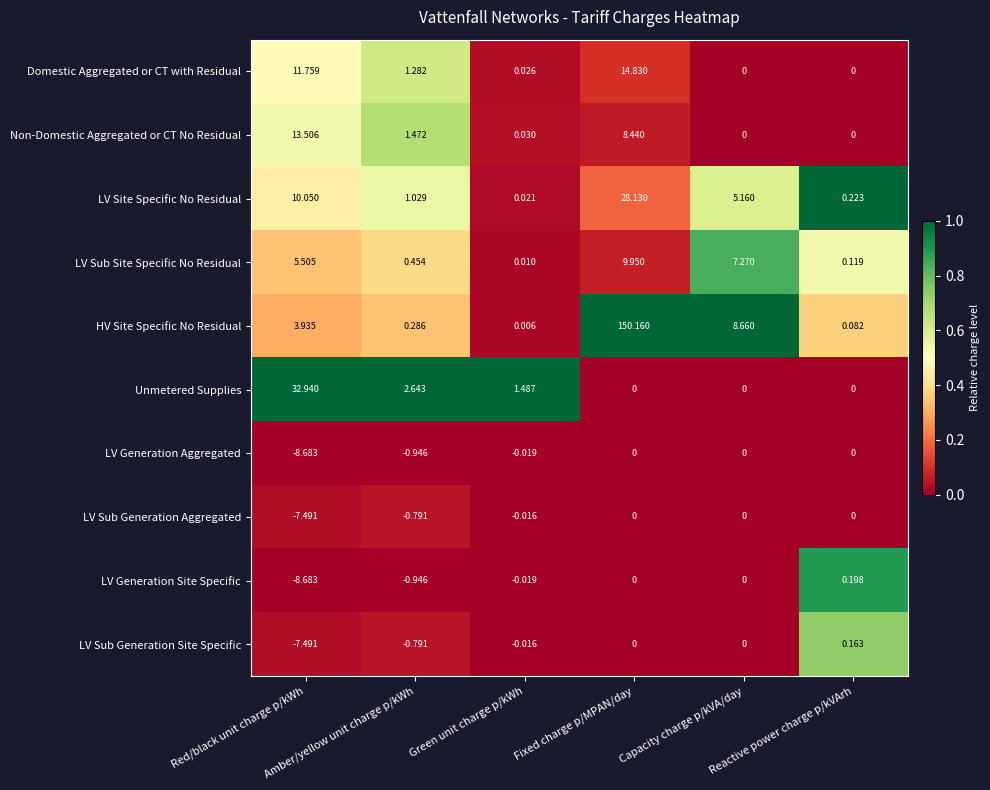

Which series has the widest spread of values?

HV Site Specific No Residual